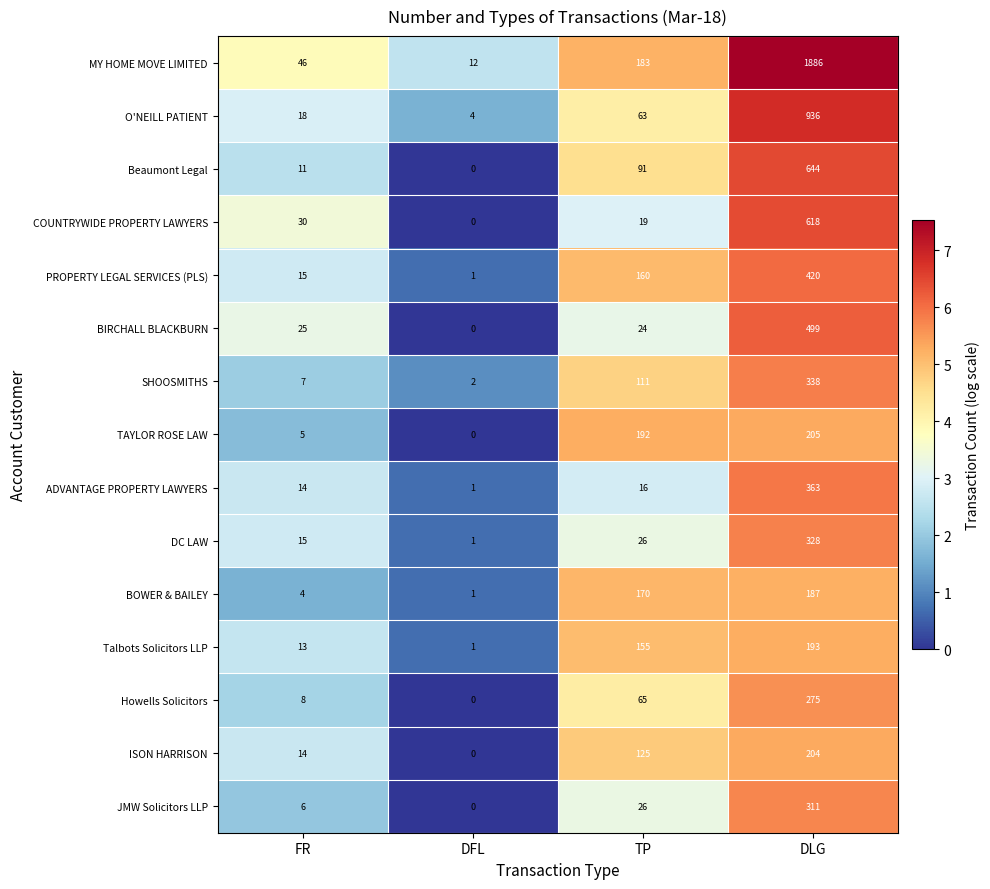

What is the spread (max minus min) of values at DLG?

1699